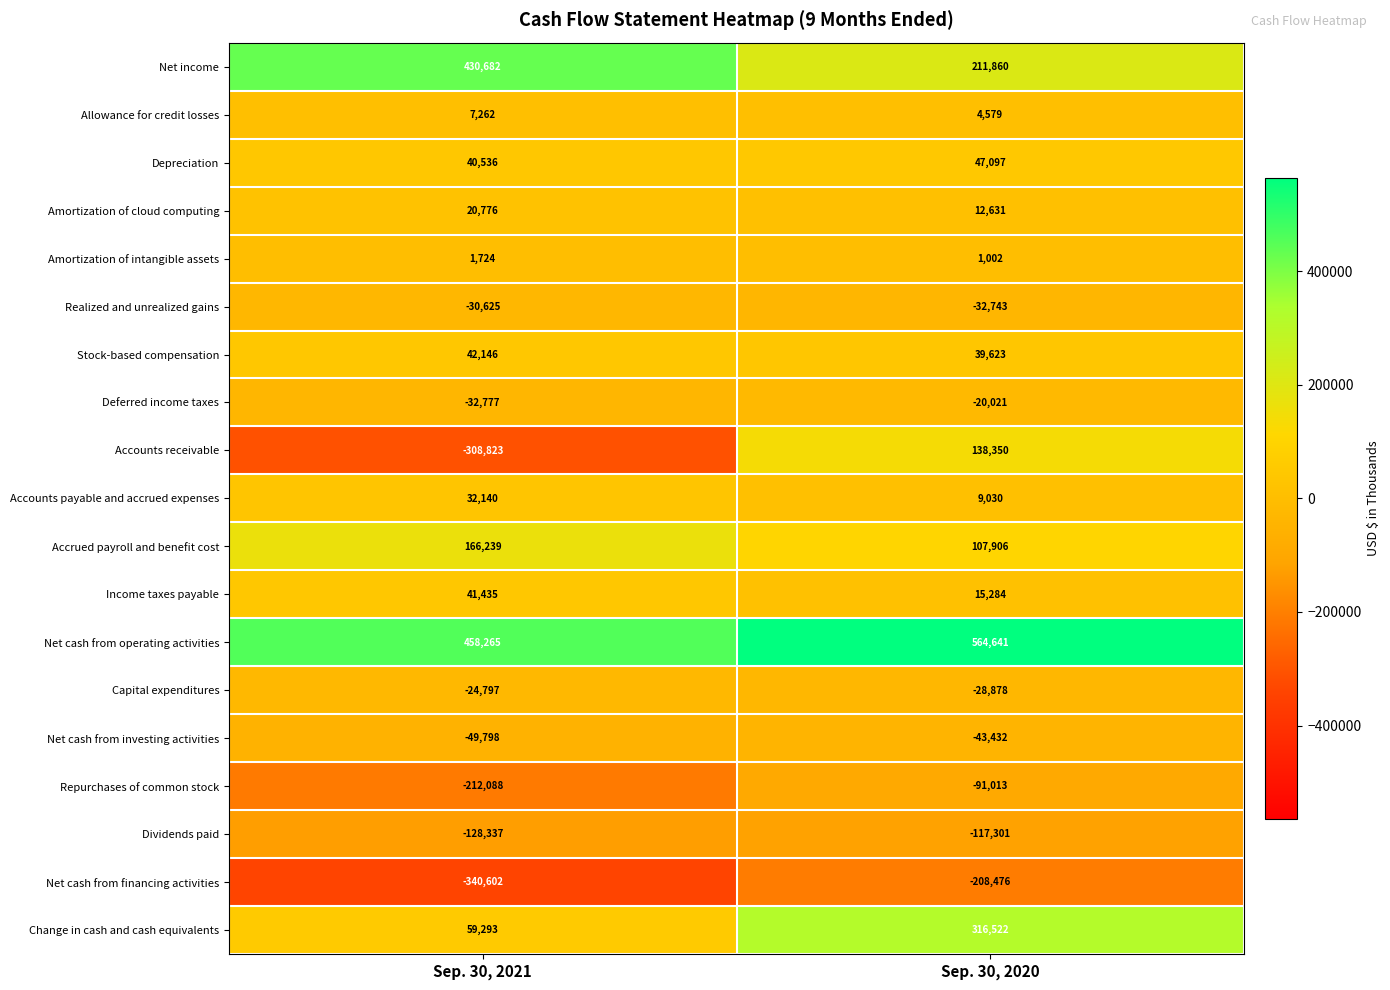

At which label does Realized and unrealized gains reach its peak?

Sep. 30, 2021